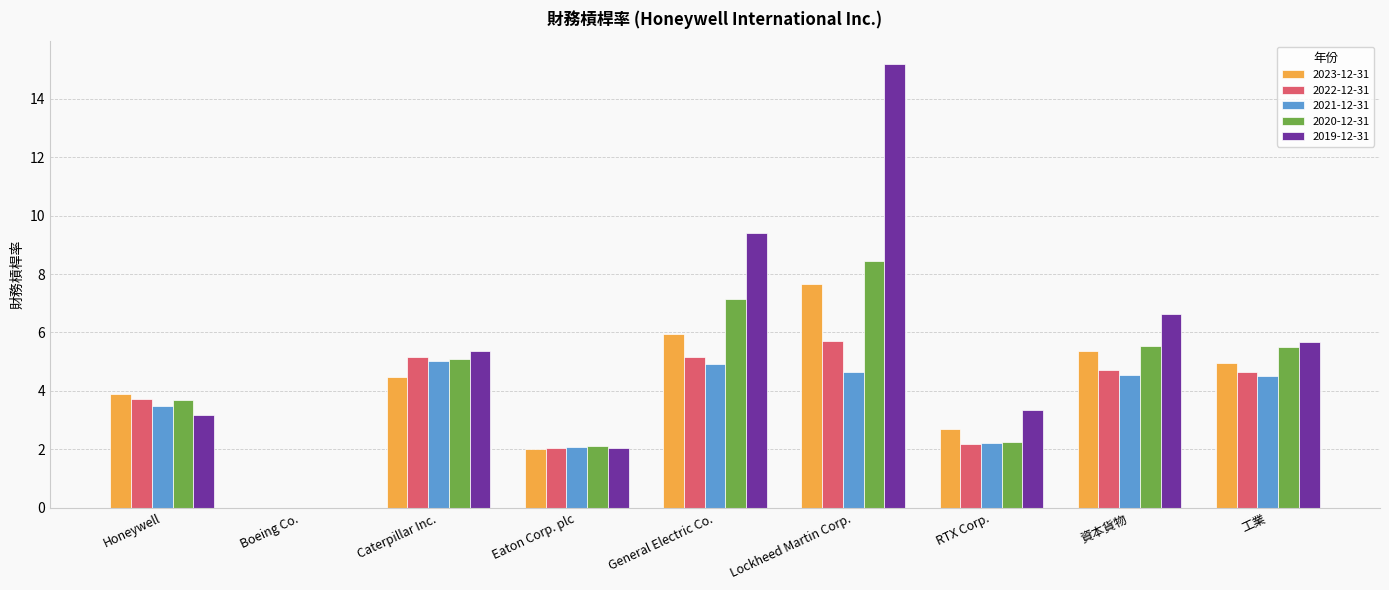

At which category is the sum across all series the highest?

Lockheed Martin Corp.